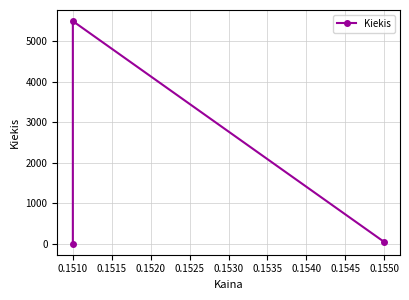

Where does the data first go above 50?

0.1510